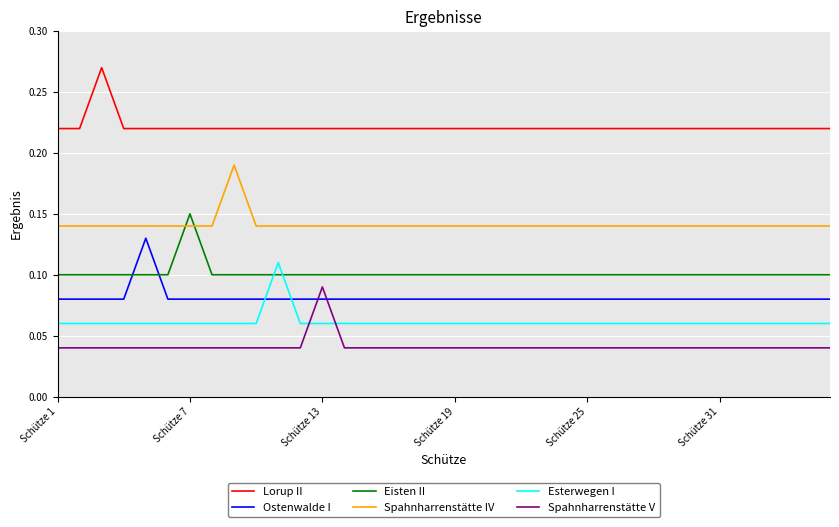

After their last crossing, which series has the higher values: Esterwegen I or Spahnharrenstätte V?

Esterwegen I